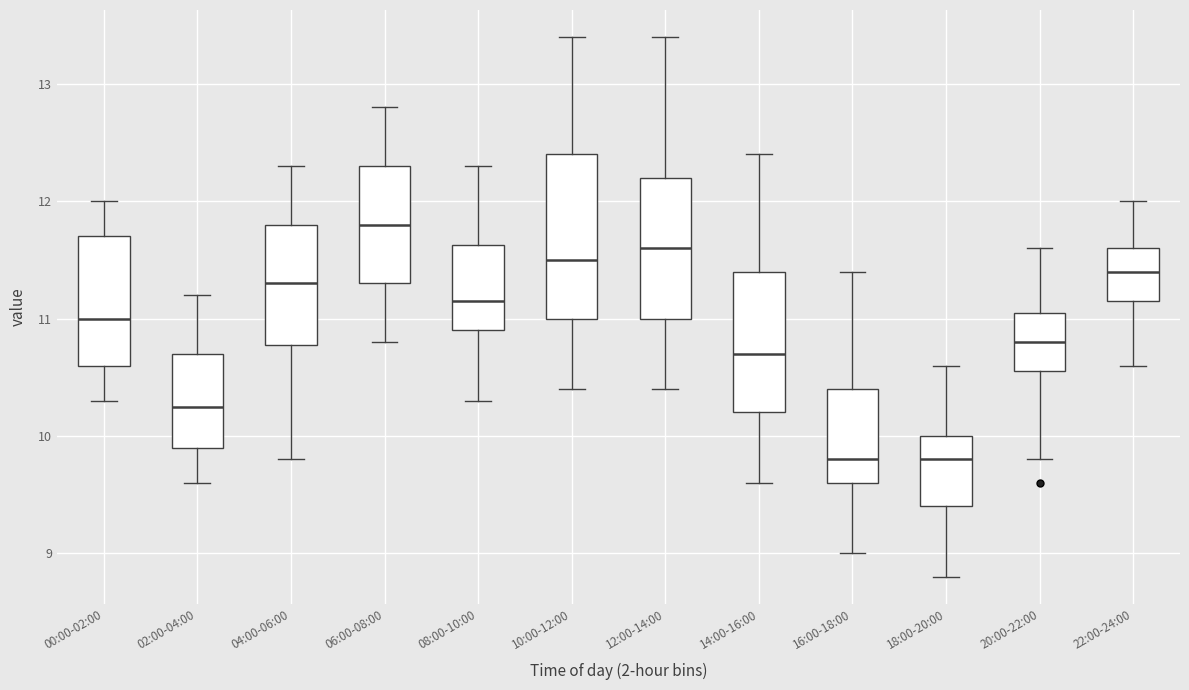

Which box has the highest median line?

06:00-08:00